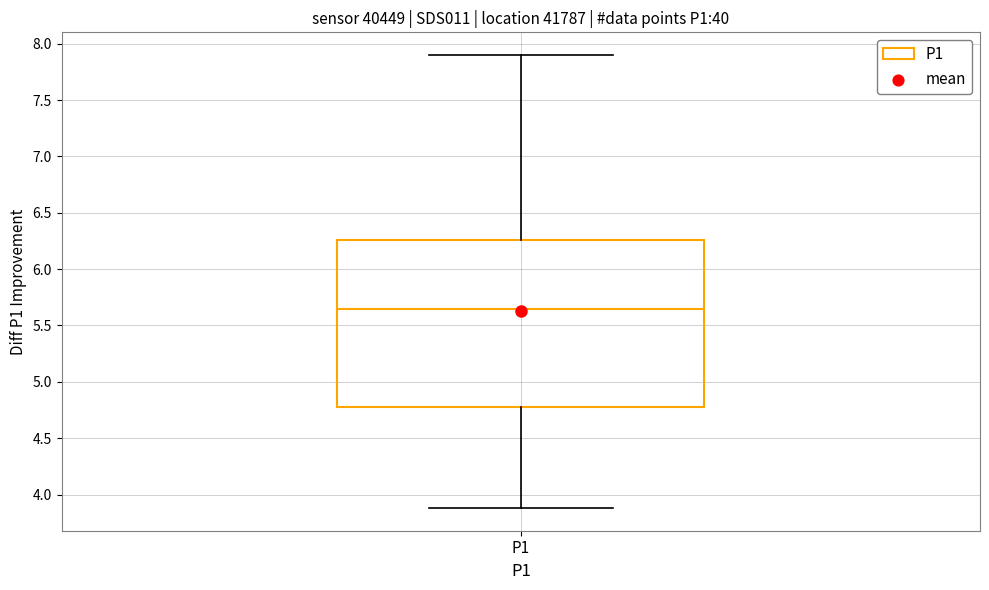

Where does the lower whisker of the box for P1 end on the y-axis? The values are not printed on the chart, so give them approximately, as read against the axis.

3.90